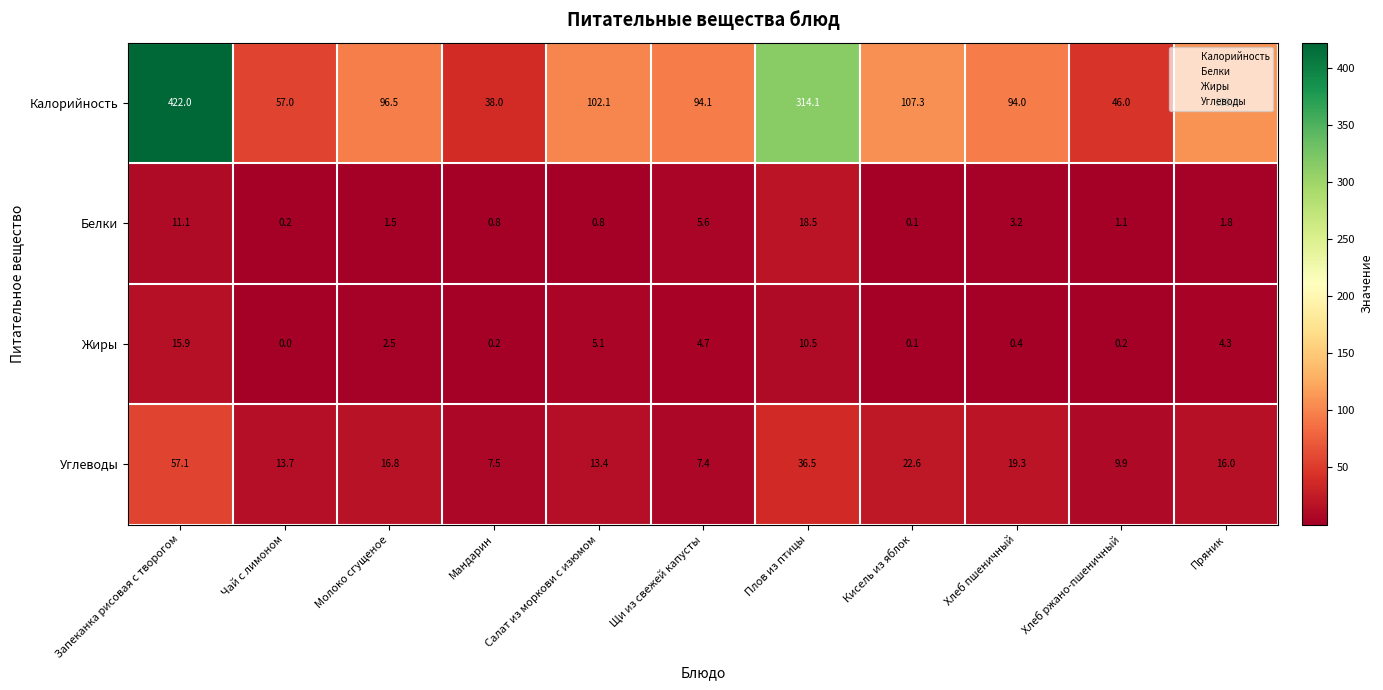

How many series are shown in this chart?

4